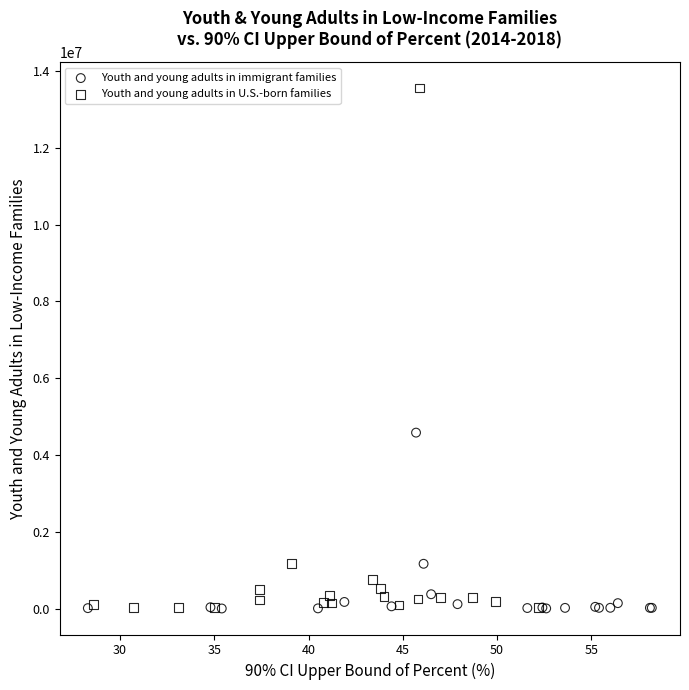

Which series has the widest spread of Y values?

Youth and young adults in U.S.-born families